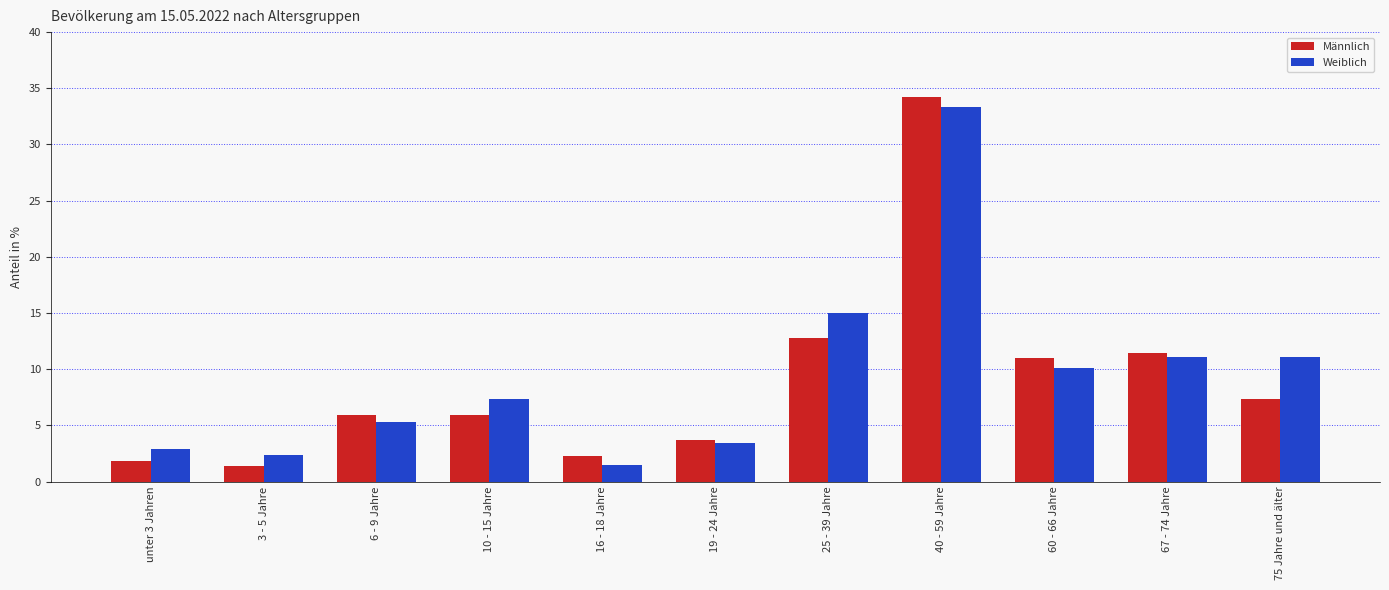

Which label corresponds to the largest value in the chart?

40 - 59 Jahre